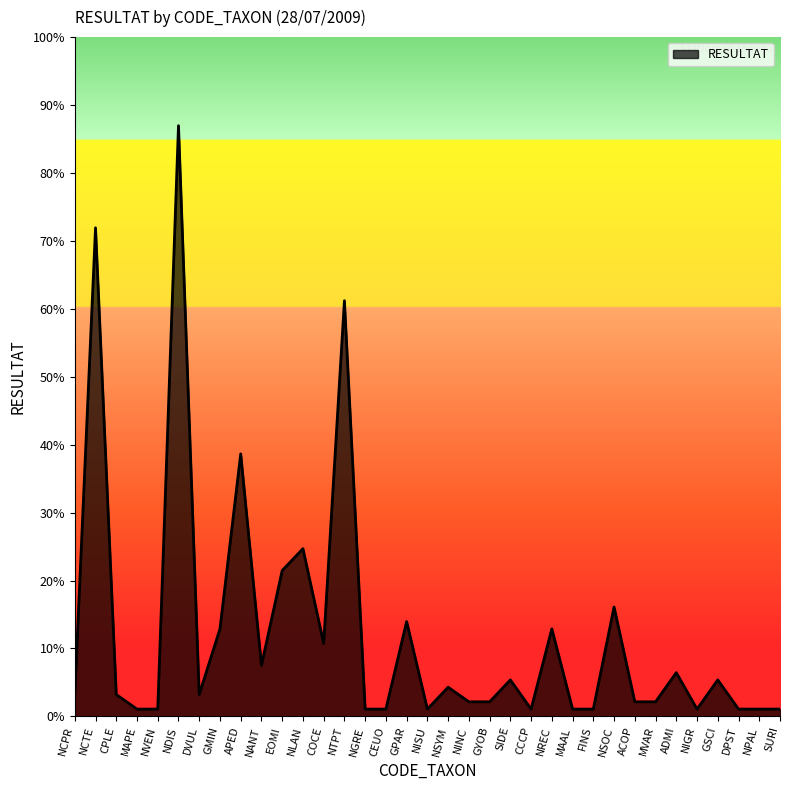

Does the chart have visible grid lines?

No